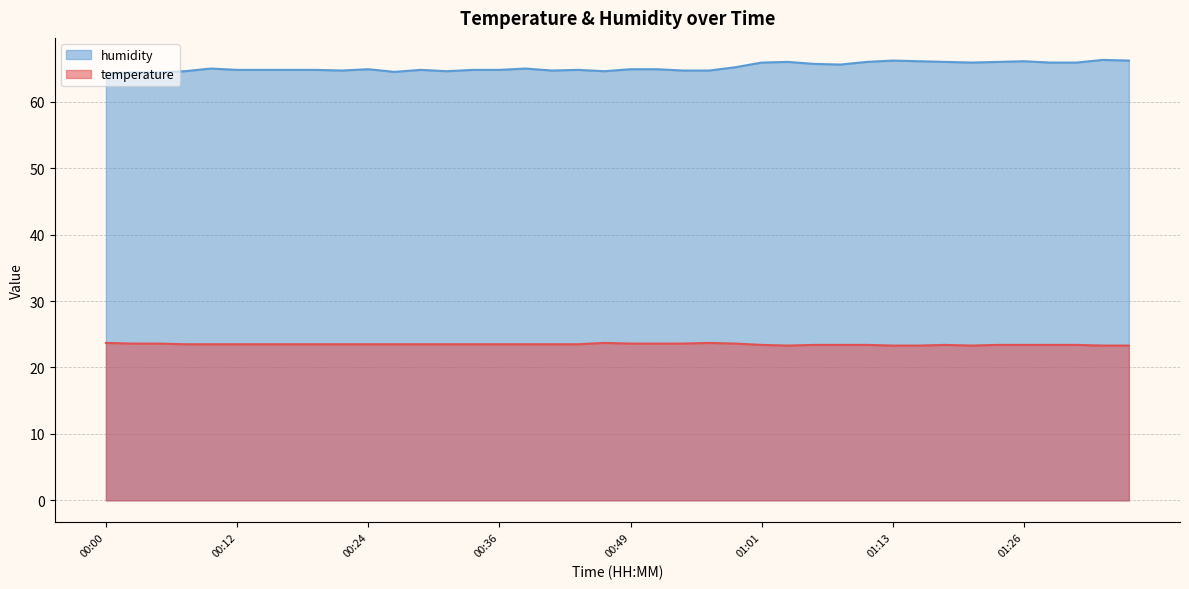

Does the chart have visible grid lines?

Yes